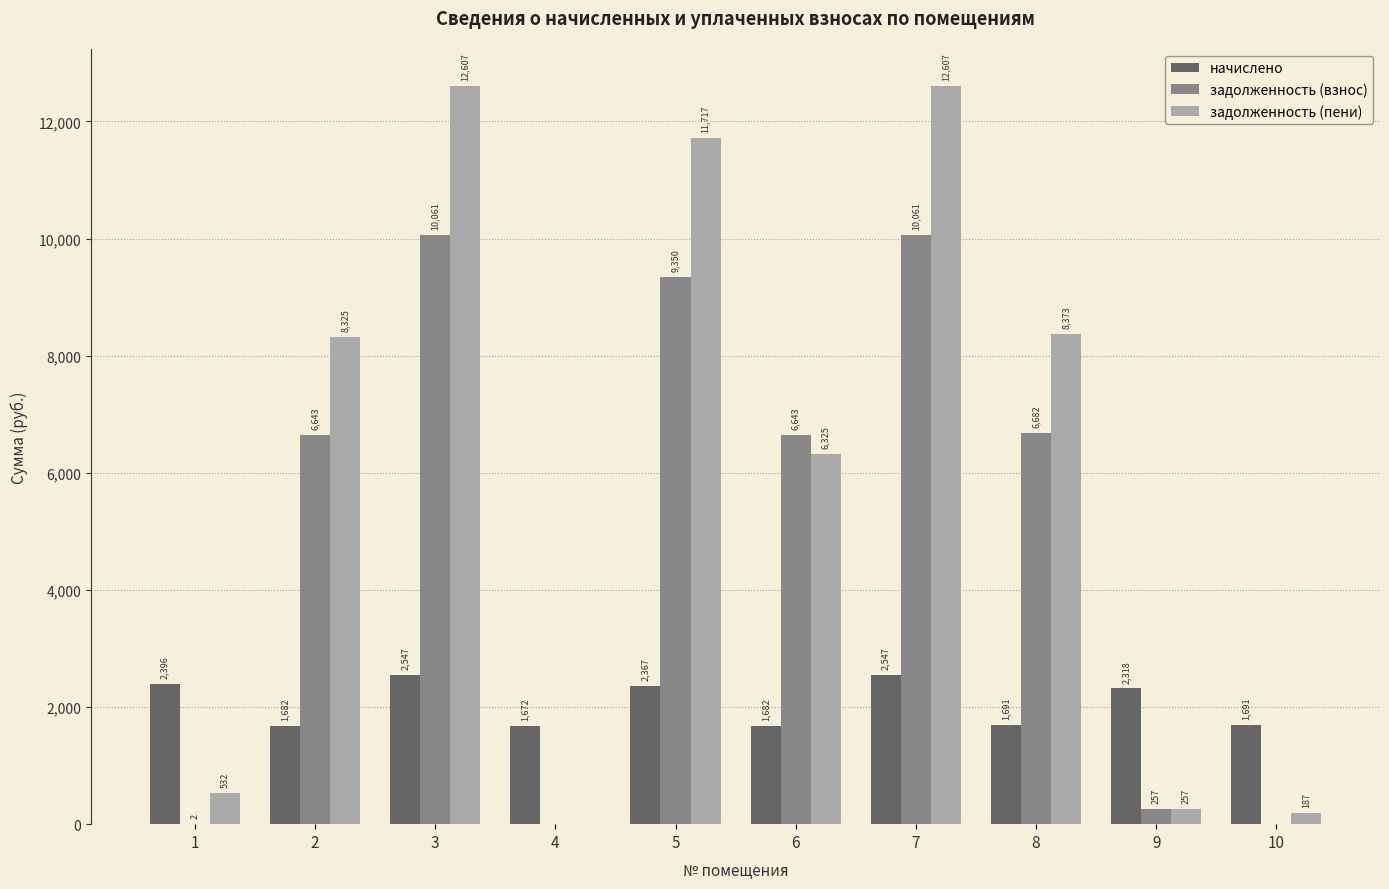

How many values in the задолженность (пени) series exceed 8324?

5